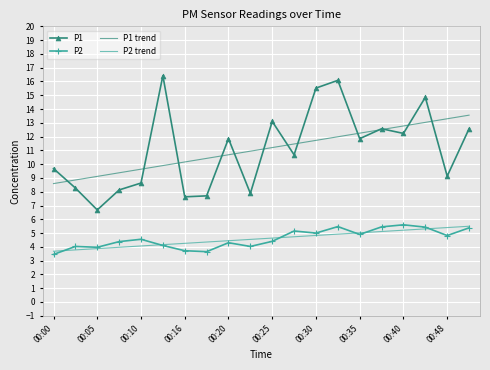

What is the minimum value shown in the chart?

3.5